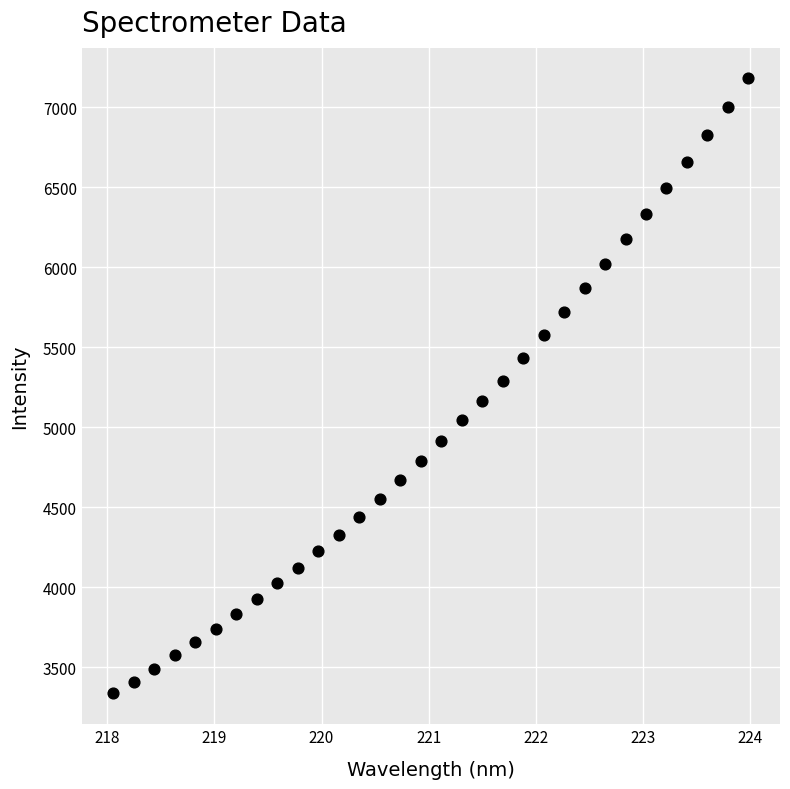

What is the range of Y values (max minus min)?

3843.7